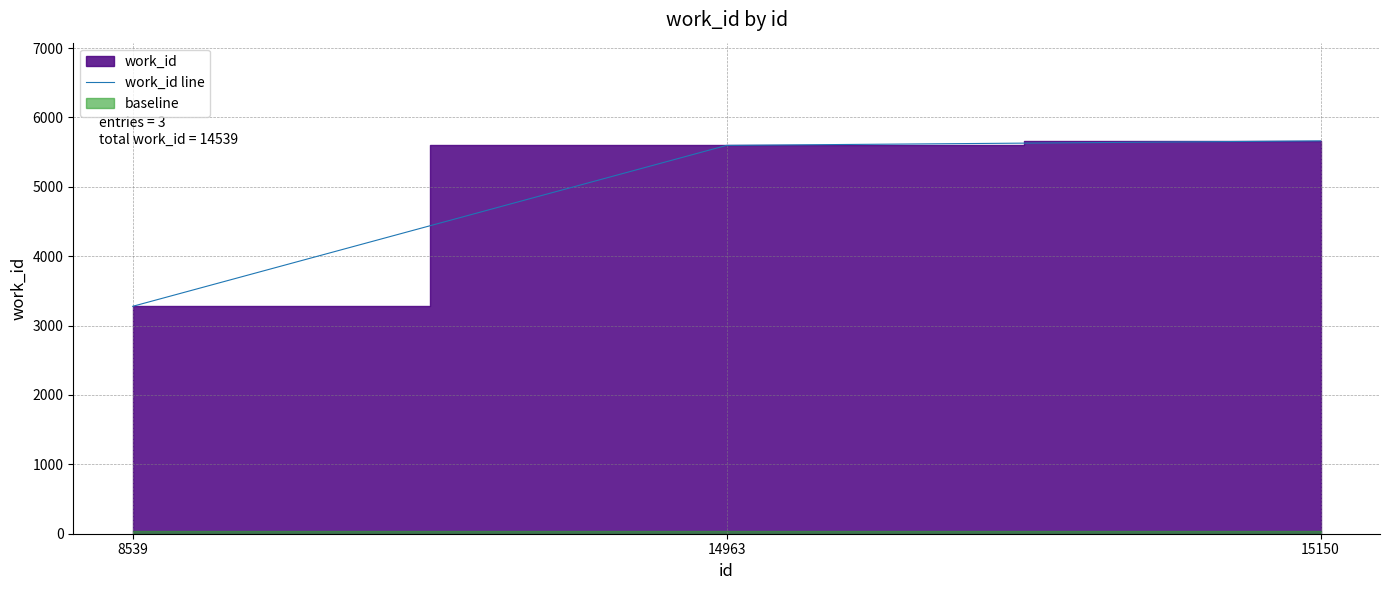

Reading right to left, what are all the values shown in this chart?

15150=5663	14963=5598	8539=3278